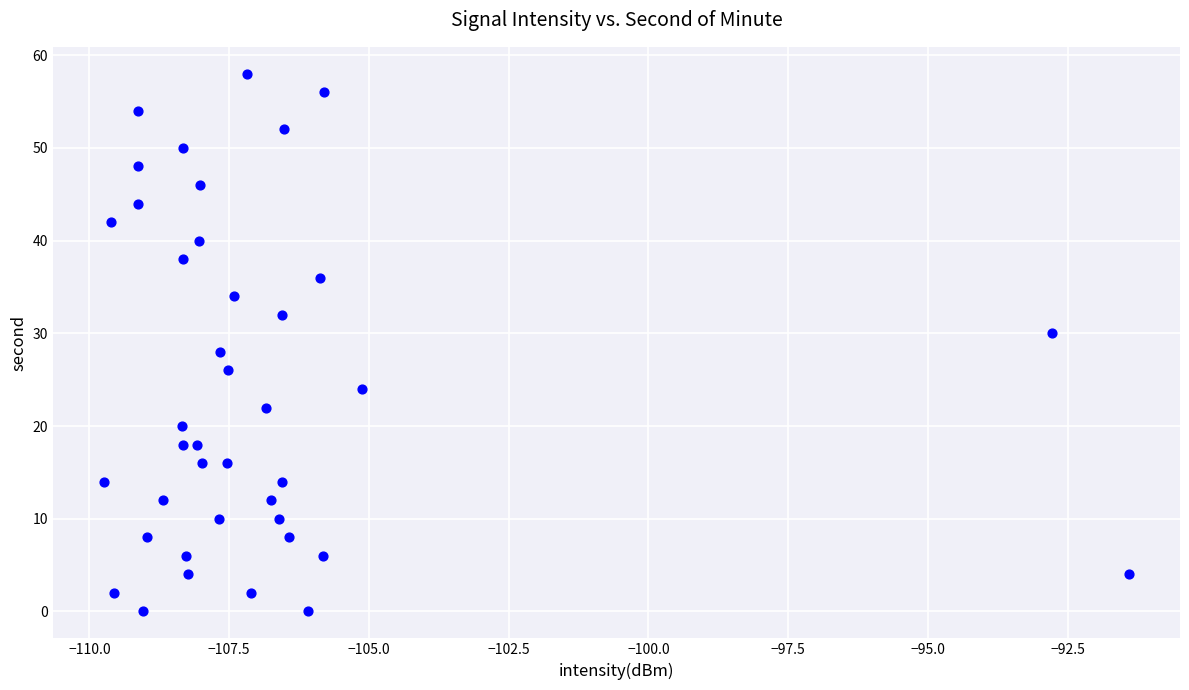

What is the range of Y values (max minus min)?

58